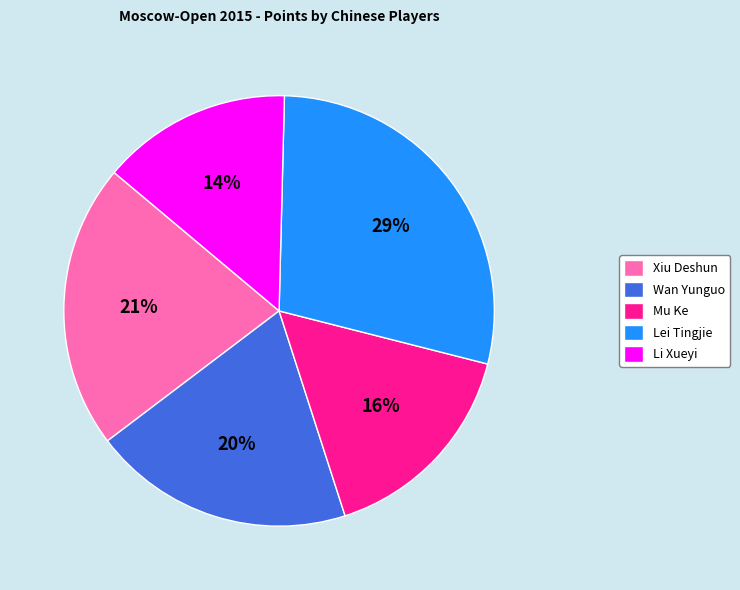

Approximately how many times larger is the value at Li Xueyi compared to Xiu Deshun?

0.7